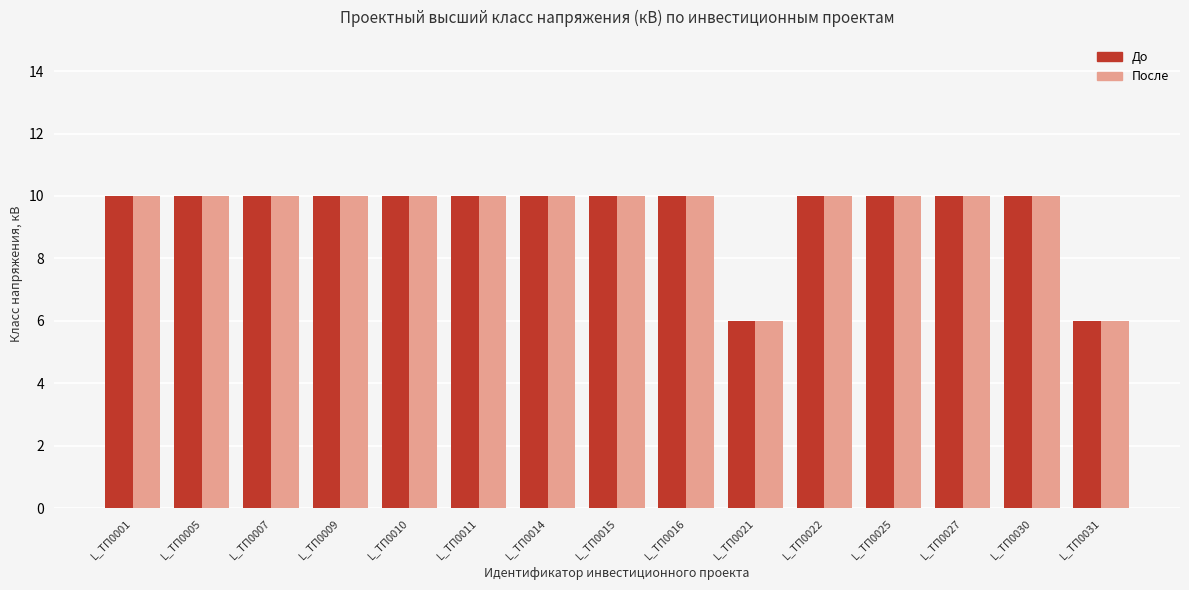

What is the total value across all series at L_ТП0001?

20